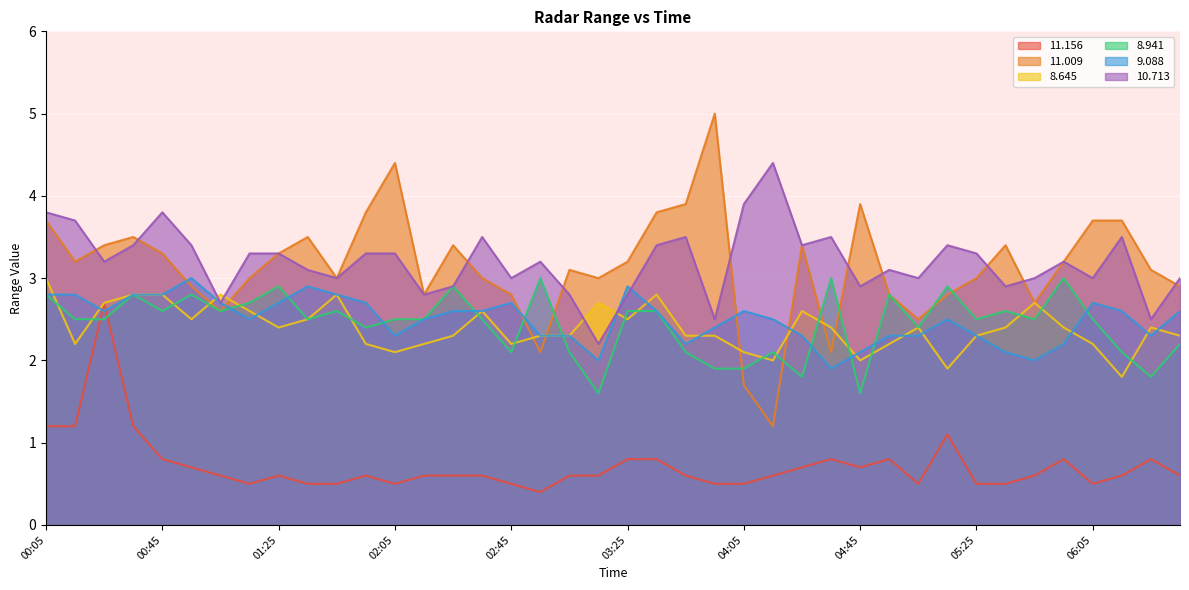

What is the difference between the maximum and minimum values in the   8.645 series?

1.2